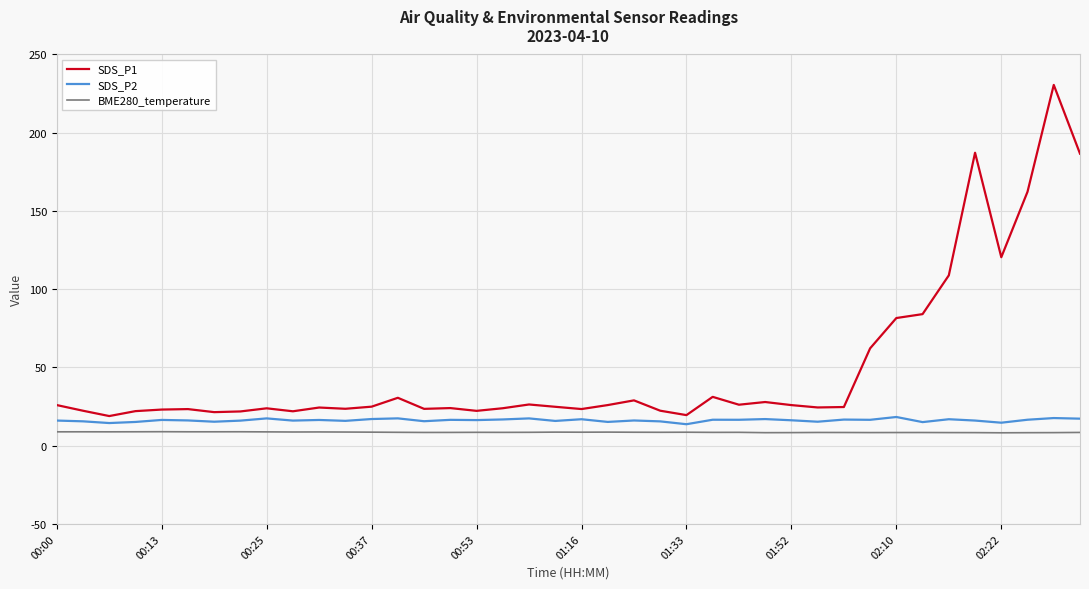

Which series has the largest range (max minus min)?

SDS_P1